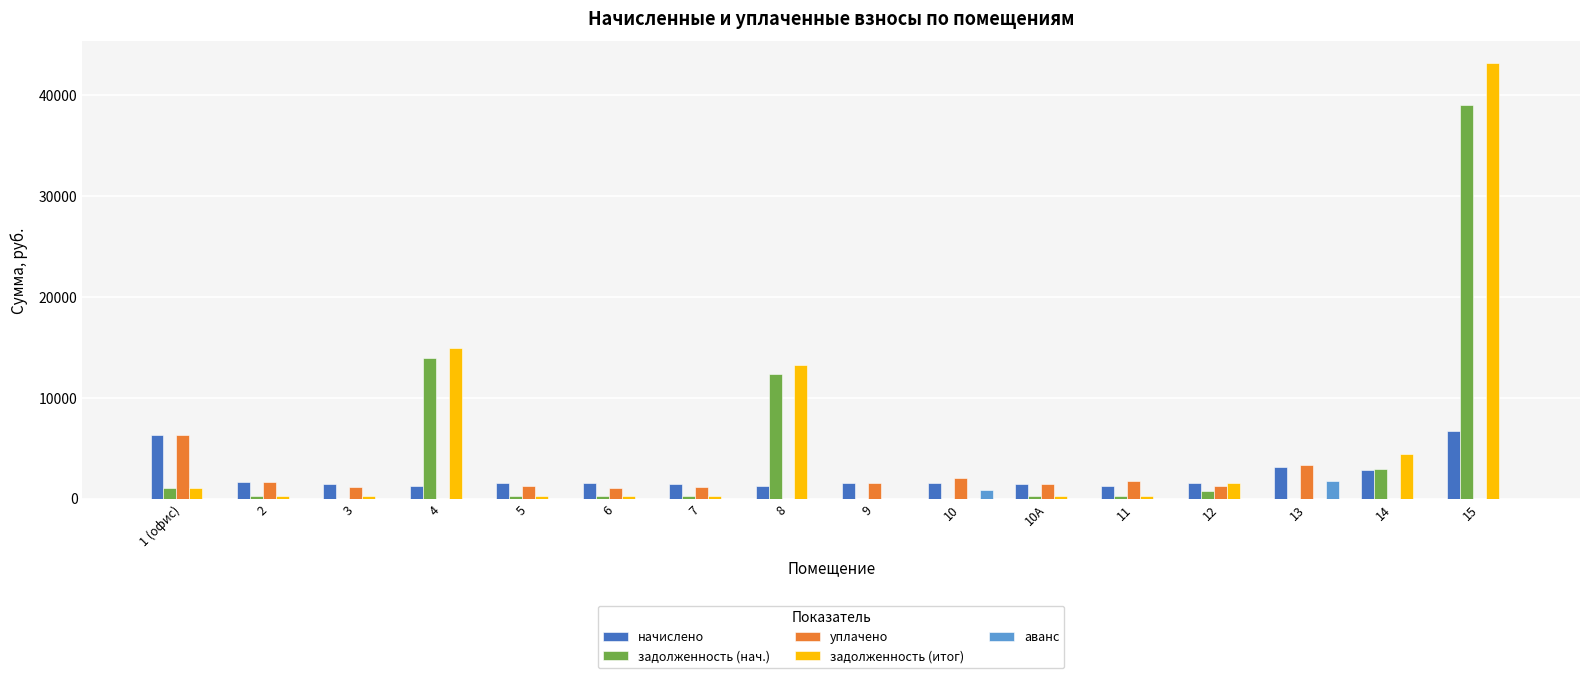

Is the value of задолженность (итог) at 1 (офис) greater than the value of задолженность (нач.) at 4?

No